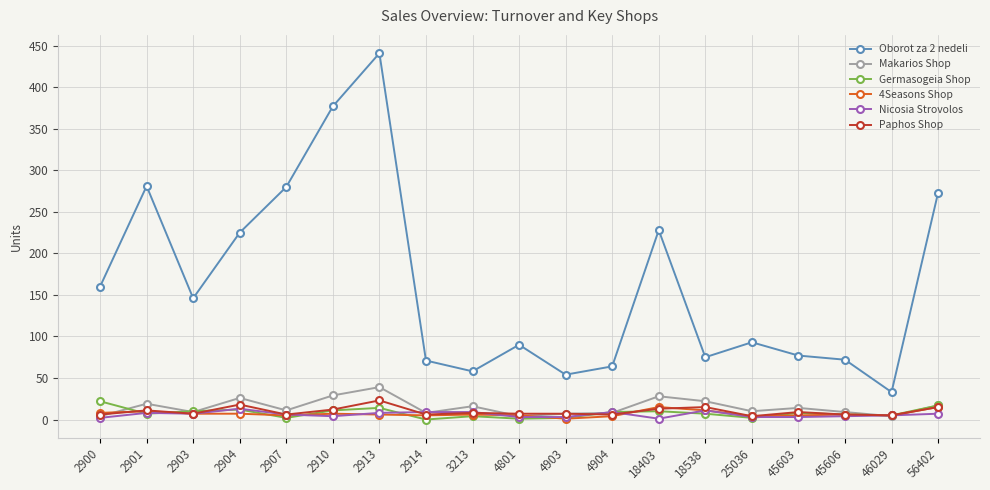

Which series has the widest spread of values?

Oborot za 2 nedeli